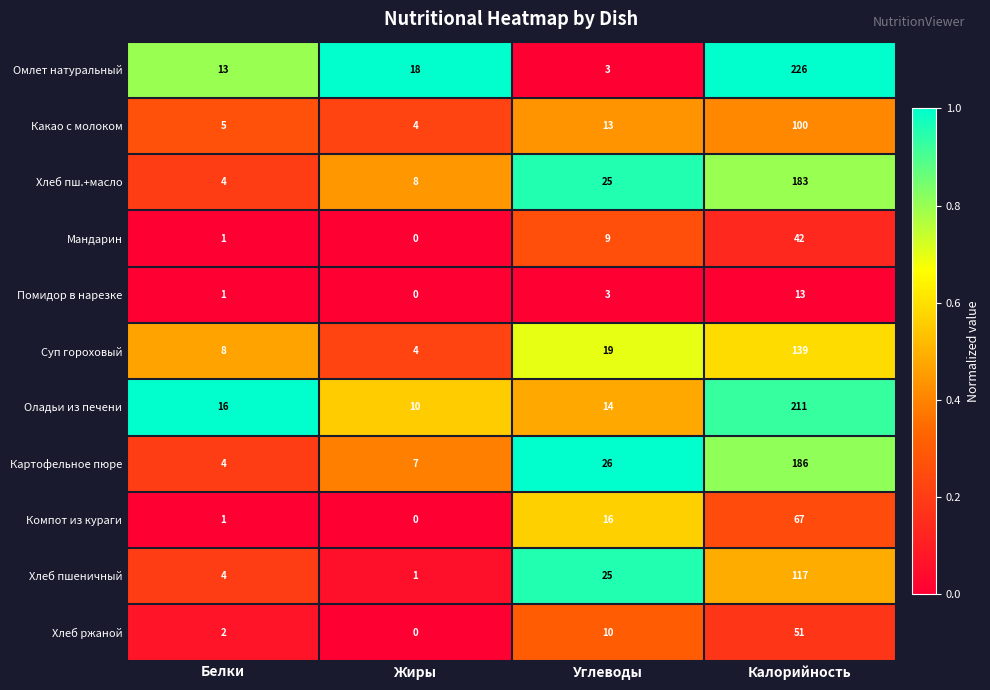

Read the Какао с молоком value at Жиры.

4